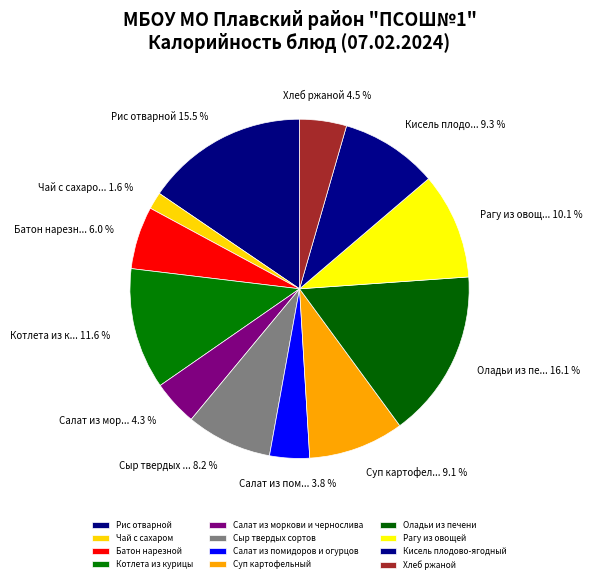

Which category has the smallest portion of the pie?

Чай с сахаром